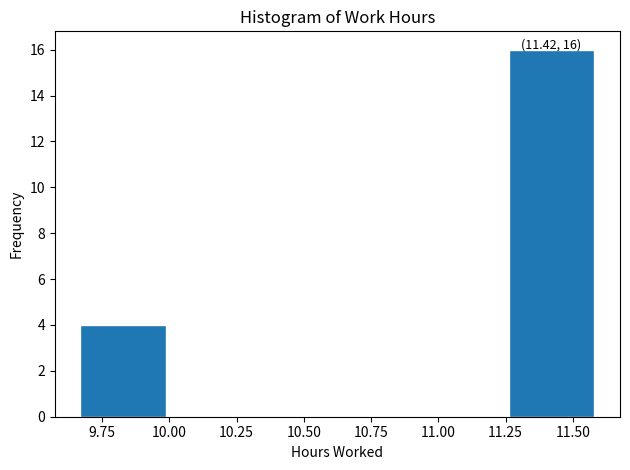

Over which range of the x-axis is the bar tallest?

11.25 to 11.60